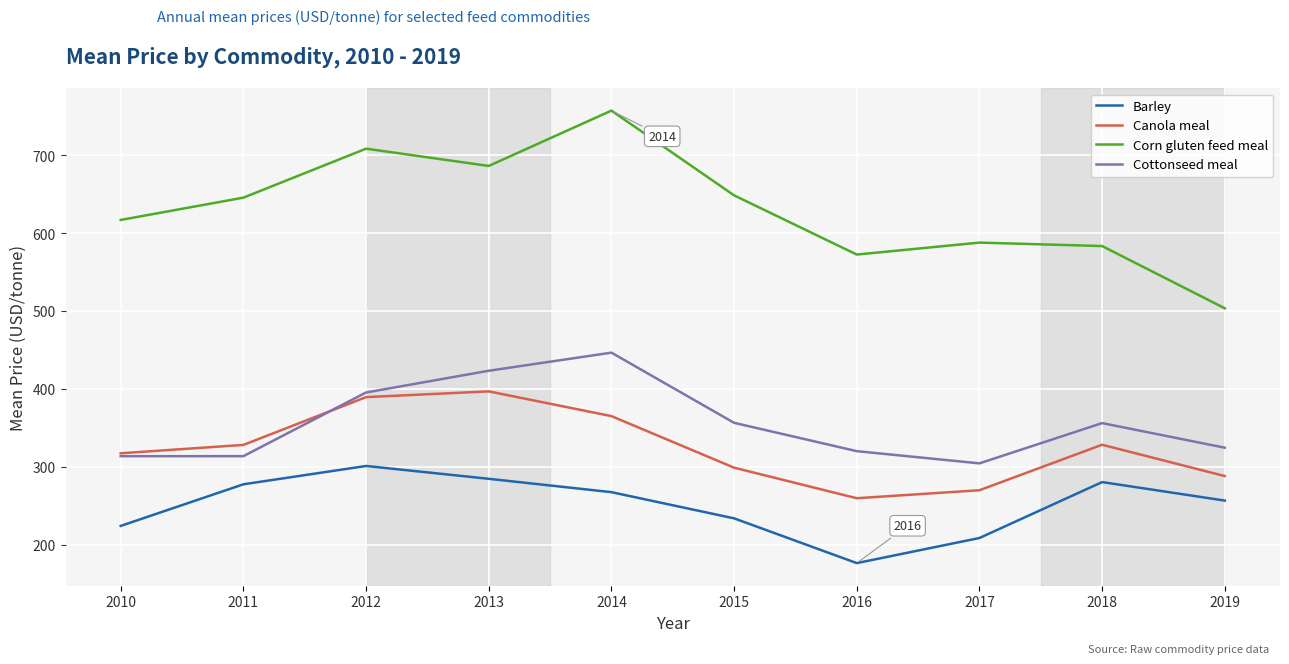

What is the greatest value displayed?

757.5